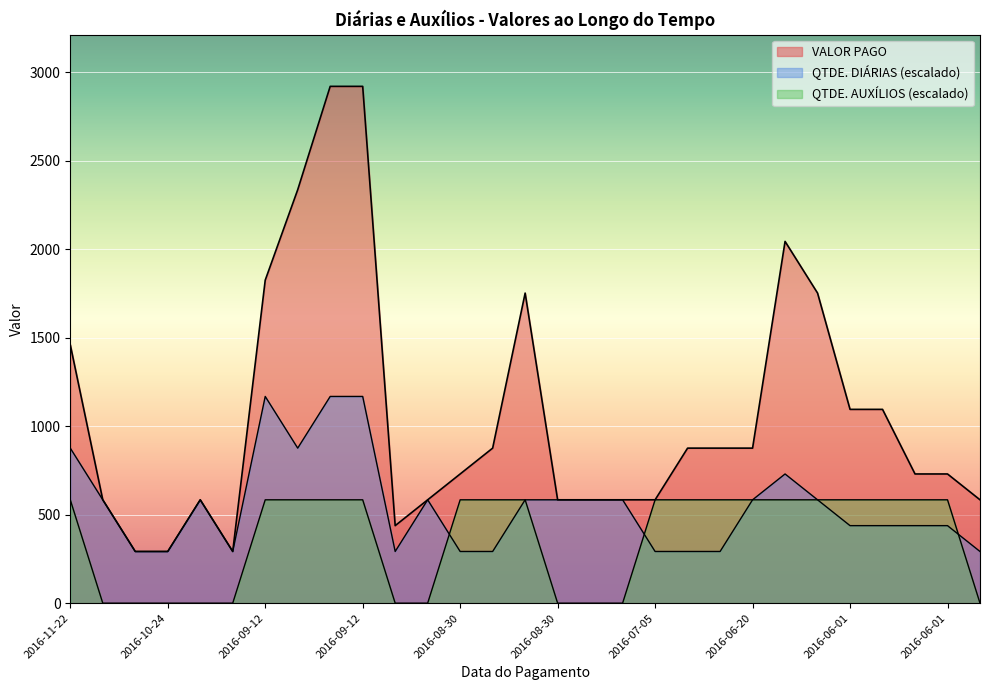

The QTDE. AUXÍLIOS series shows 988 at 2016-09-12. True or false?

False